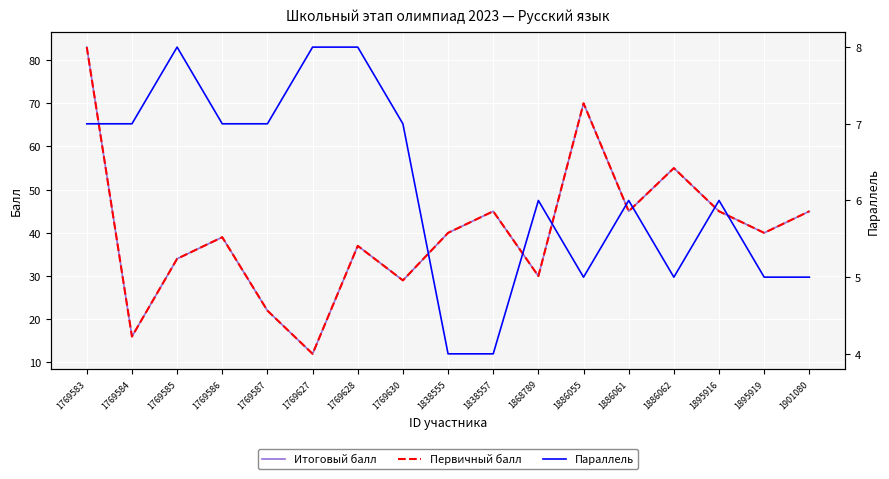

What is the value of the Первичный балл point at the 2nd from the left?

16